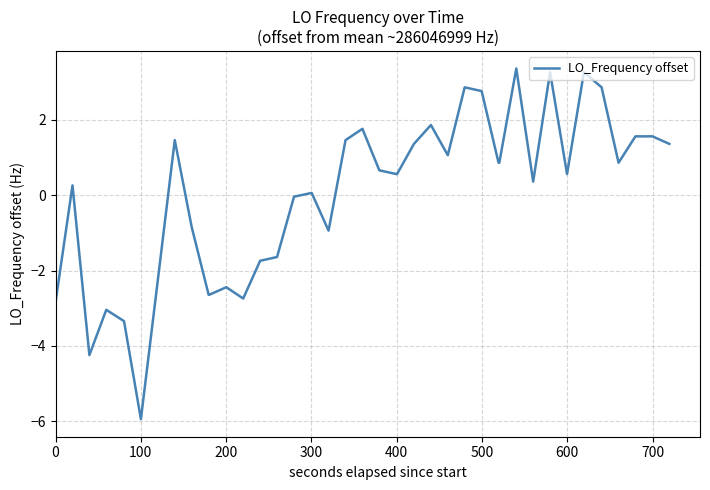

Is this an area chart (filled region under the line)?

No